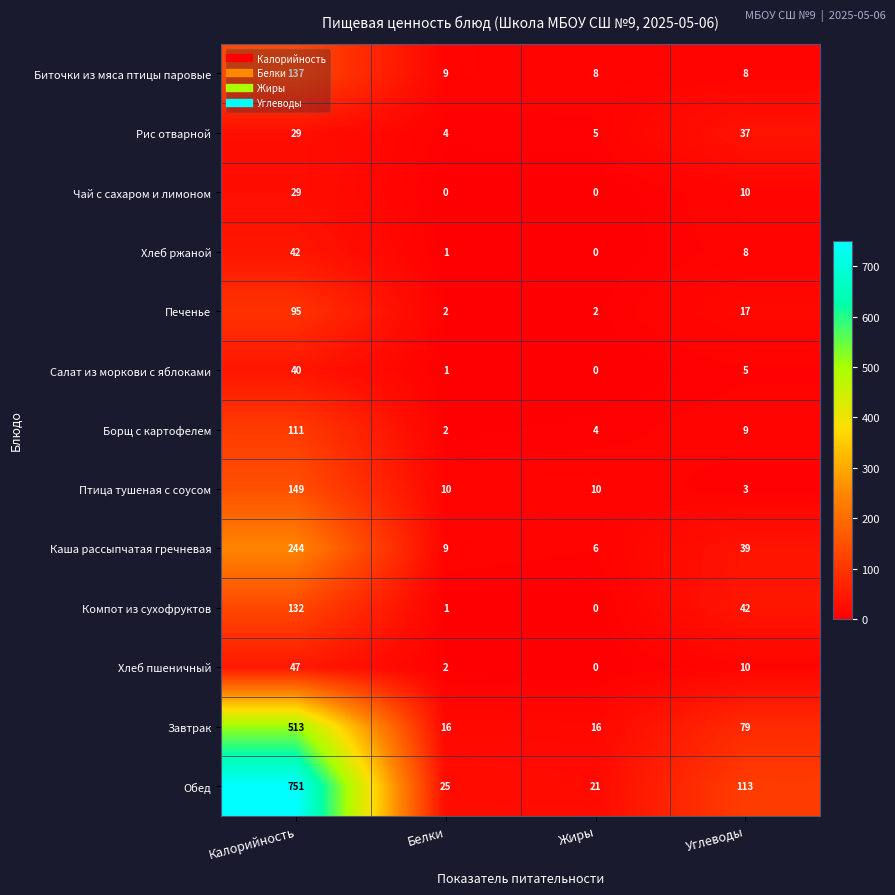

Count the Завтрак values in the range 16 to 513.

4